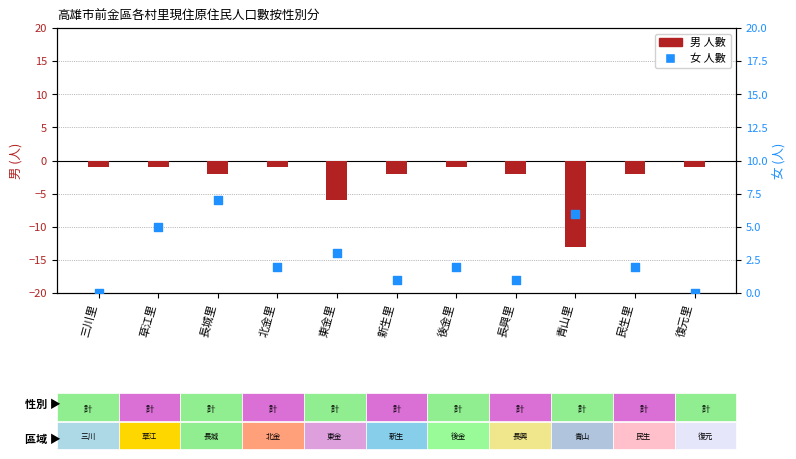

Which series contains the lowest Y value?

男